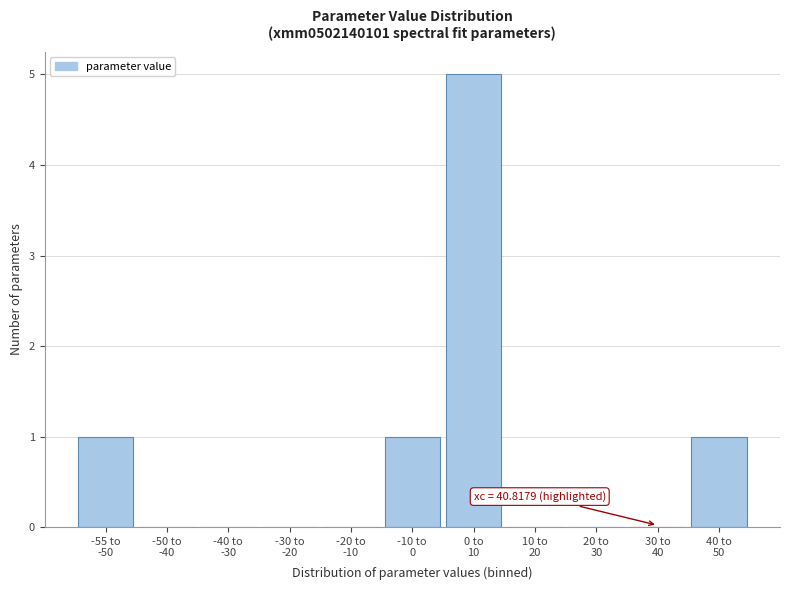

What is the maximum value shown in the chart?

5